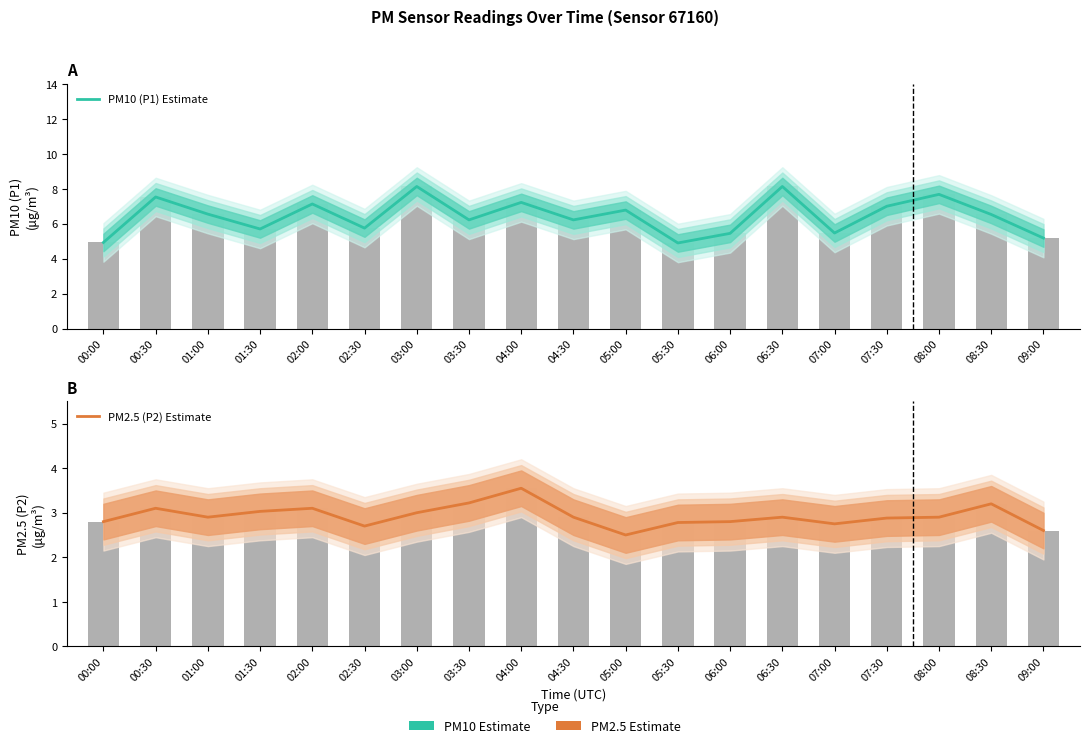

What is the average value of the PM2.5 (P2) Estimate series?

2.9